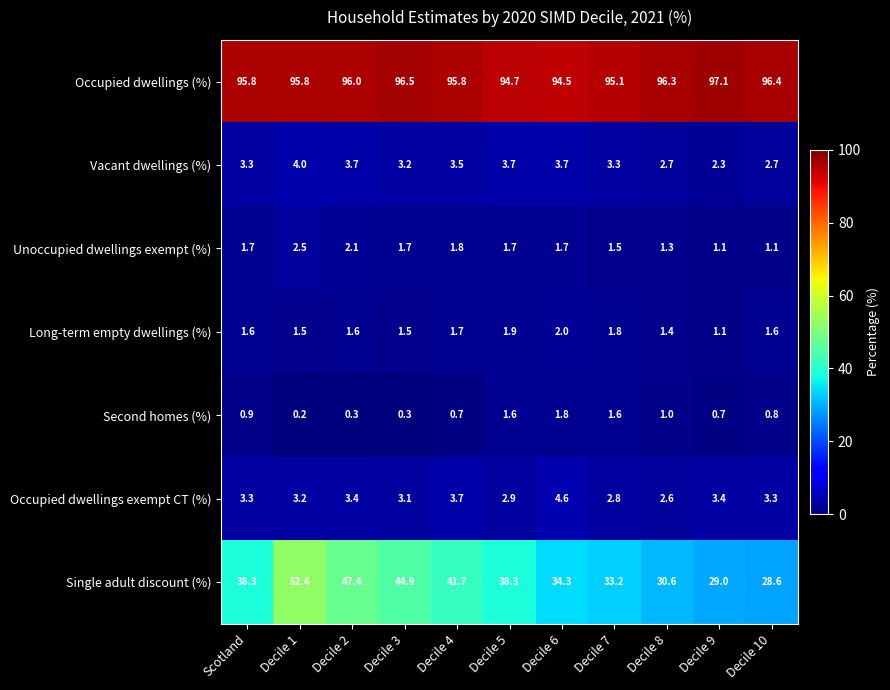

Which series has the widest spread of values?

Single adult discount (%)